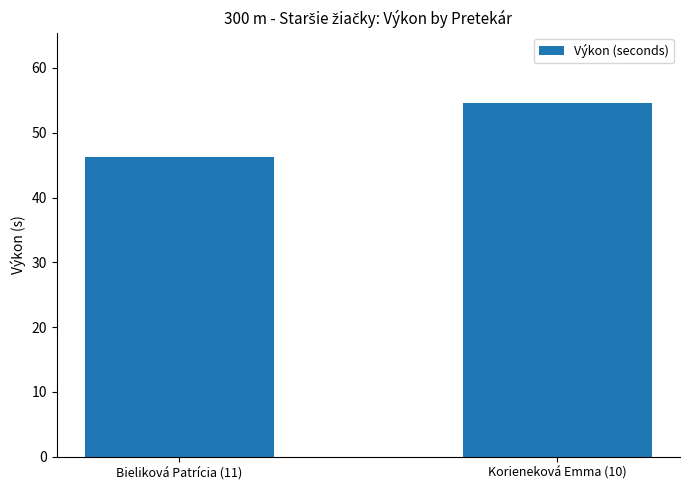

What is the value of the 1st bar from the left?

46.2